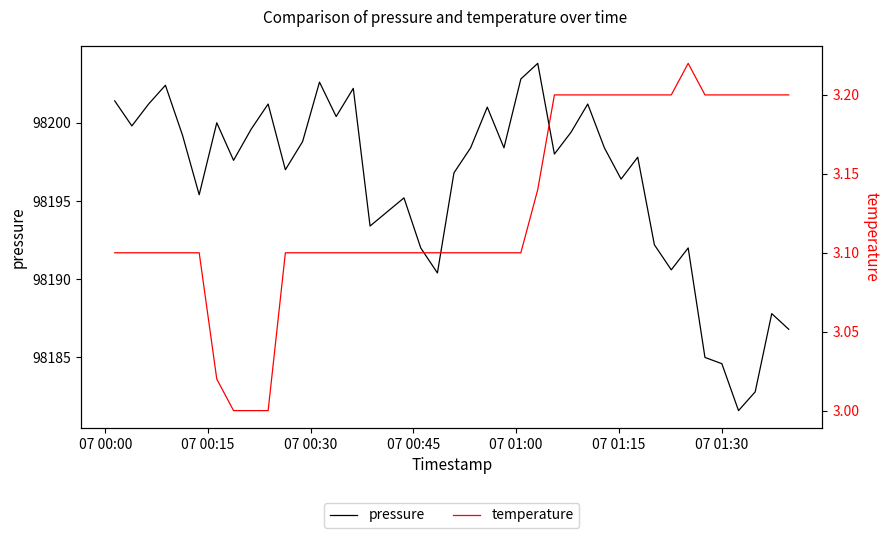

What is the minimum value for pressure?

98181.6